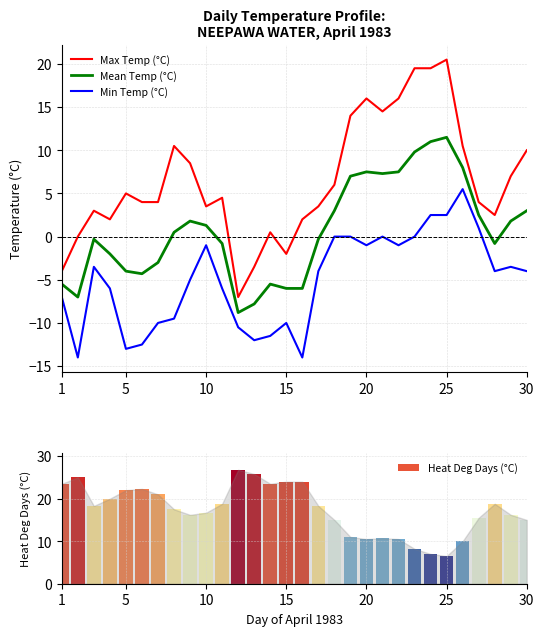

At how many categories does at least one series exceed -9?

30